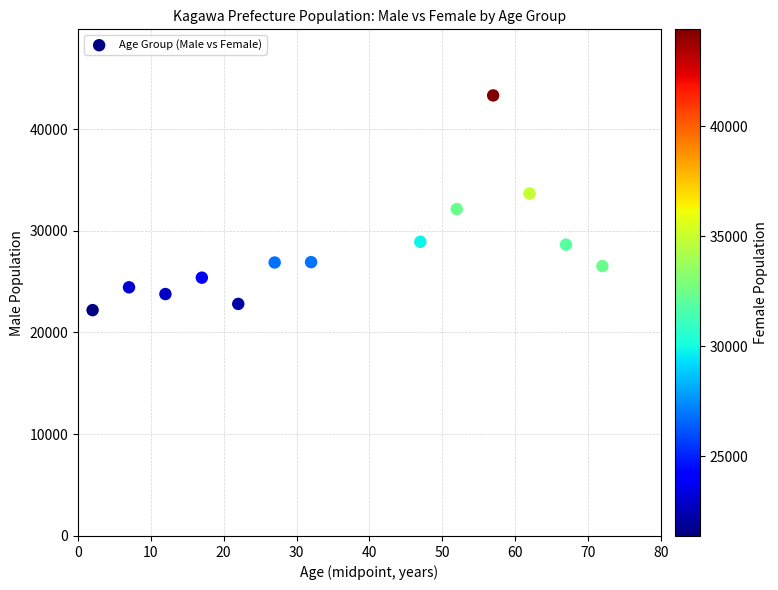

What is the range of X values (max minus min)?

70